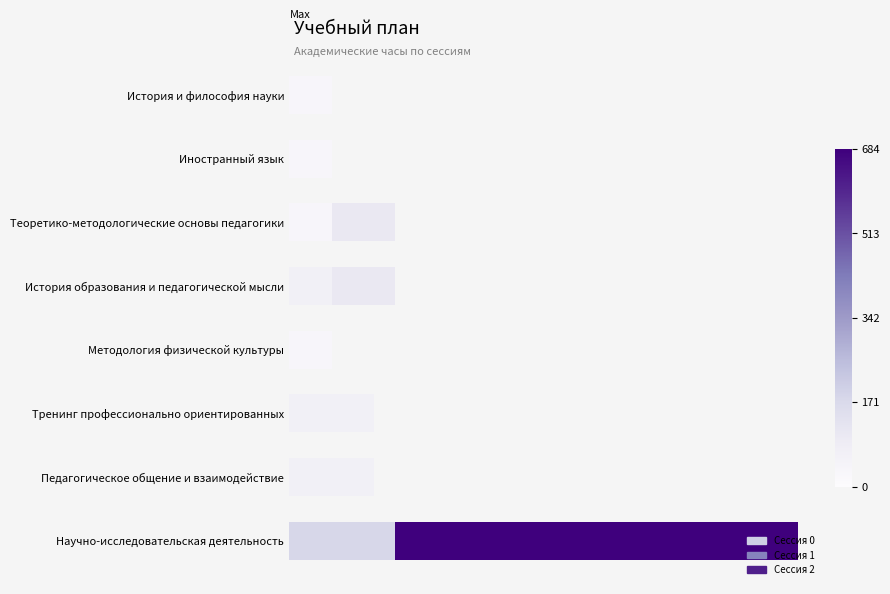

What are all the series names shown in the legend?

Сессия 0, Сессия 1, Сессия 2